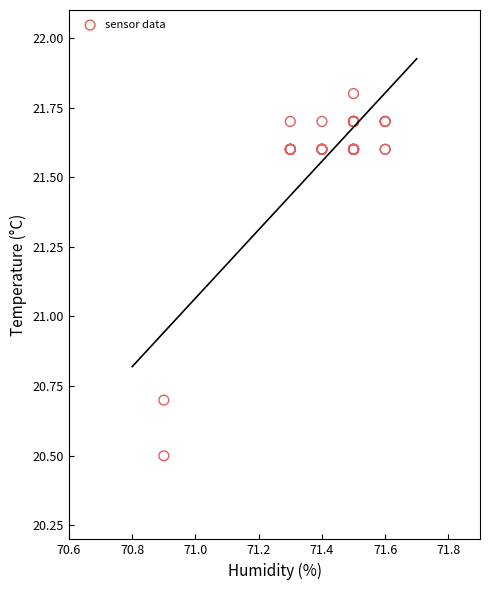

What Y value in the scatter plot is closest to 21?

20.7